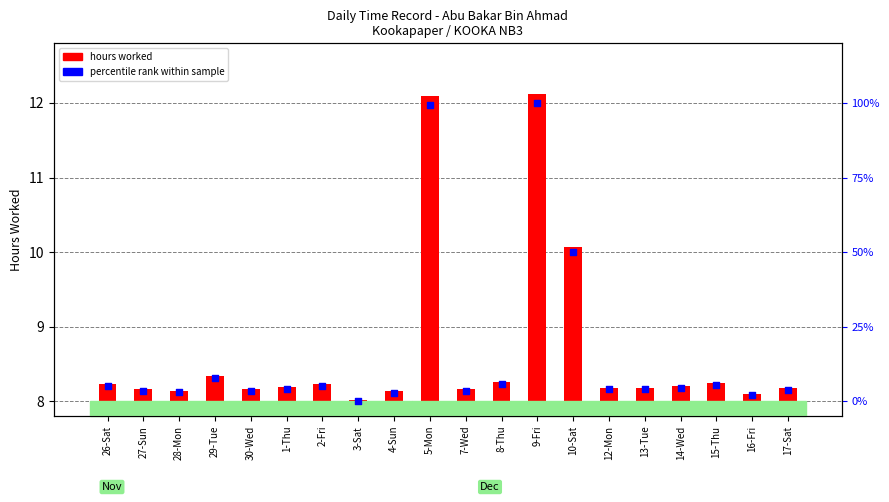

Which series contains the highest Y value?

percentile rank within sample